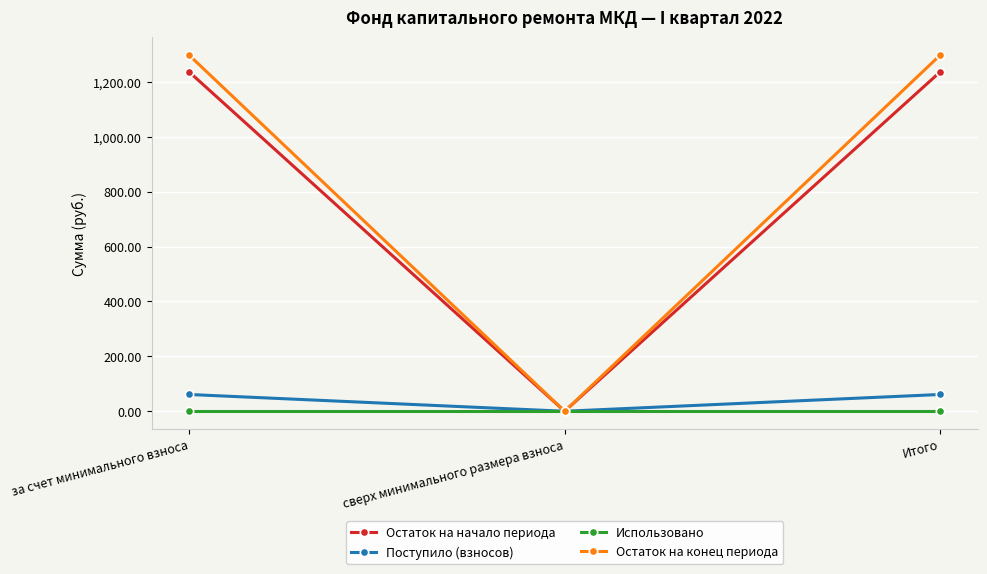

What is the label of the 2nd point from the left?

сверх минимального размера взноса